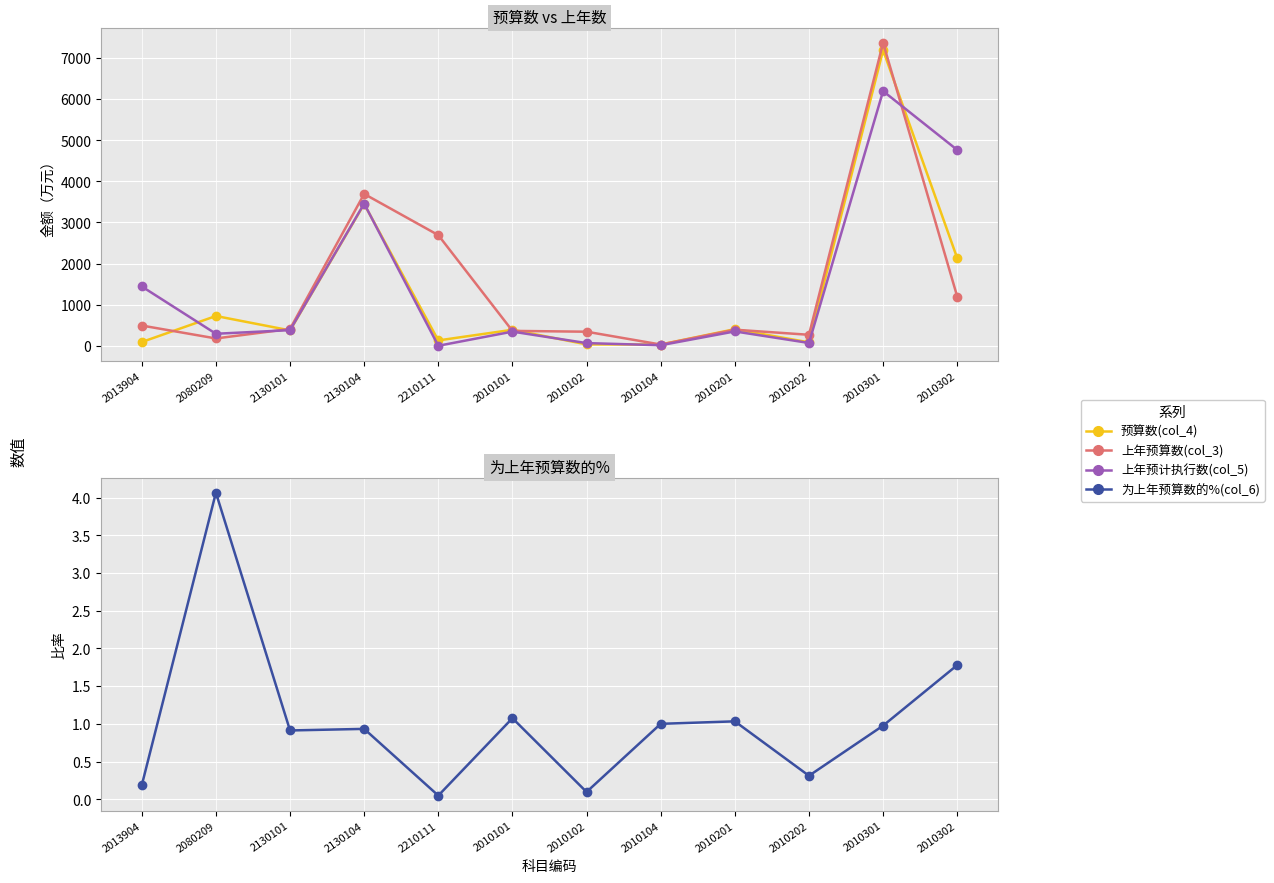

Rank the categories by 预算数(col_4) value from highest to lowest.

2010301, 2130104, 2010302, 2080209, 2010201, 2010101, 2130101, 2210111, 2013904, 2010202, 2010102, 2010104